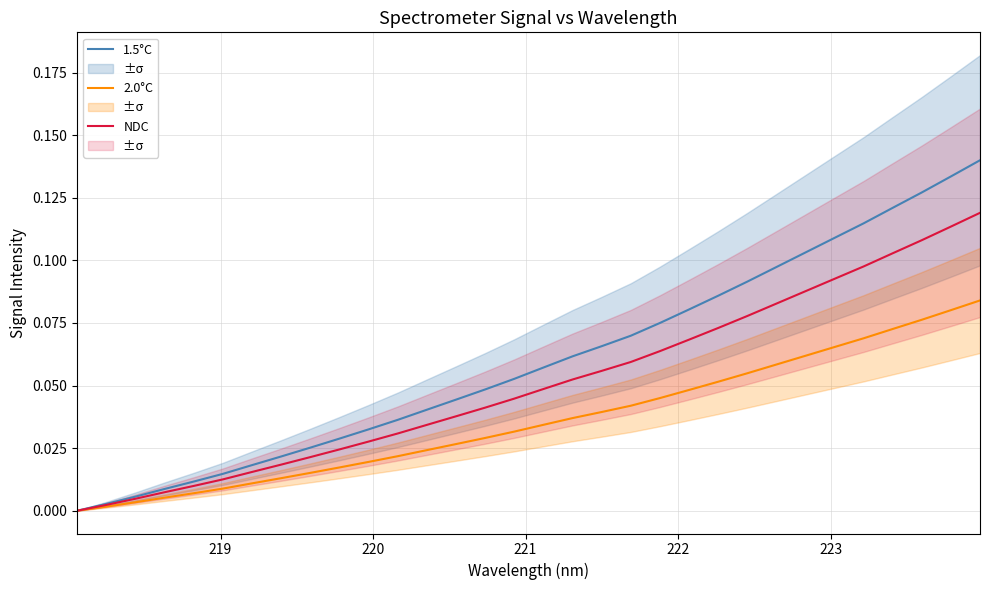

True or false: NDC has more than 0 points higher than both neighbors.

False